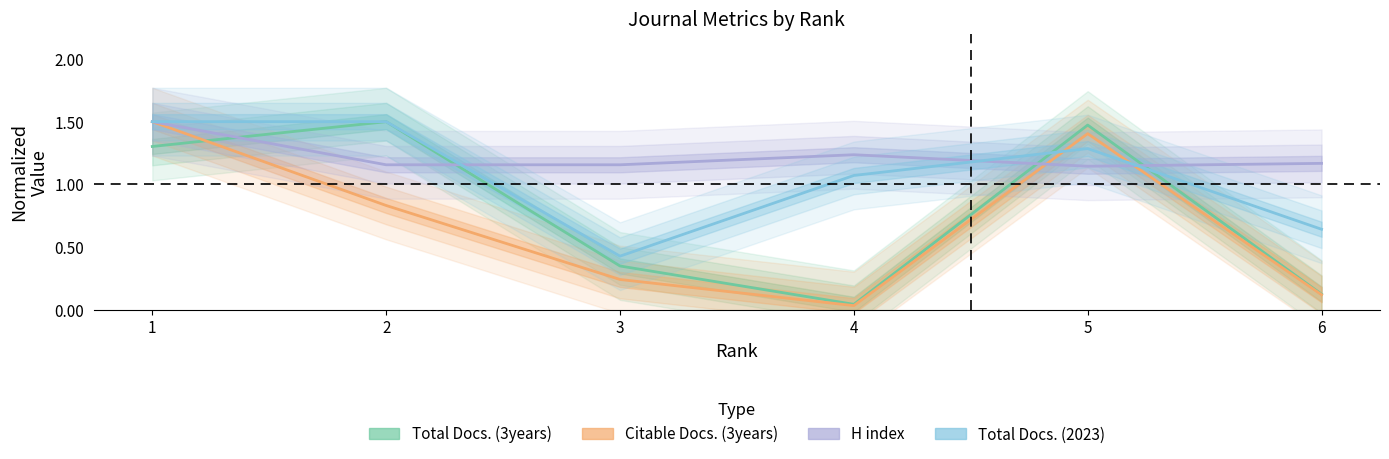

At which label does Total Docs. (3years) first exceed 1?

1